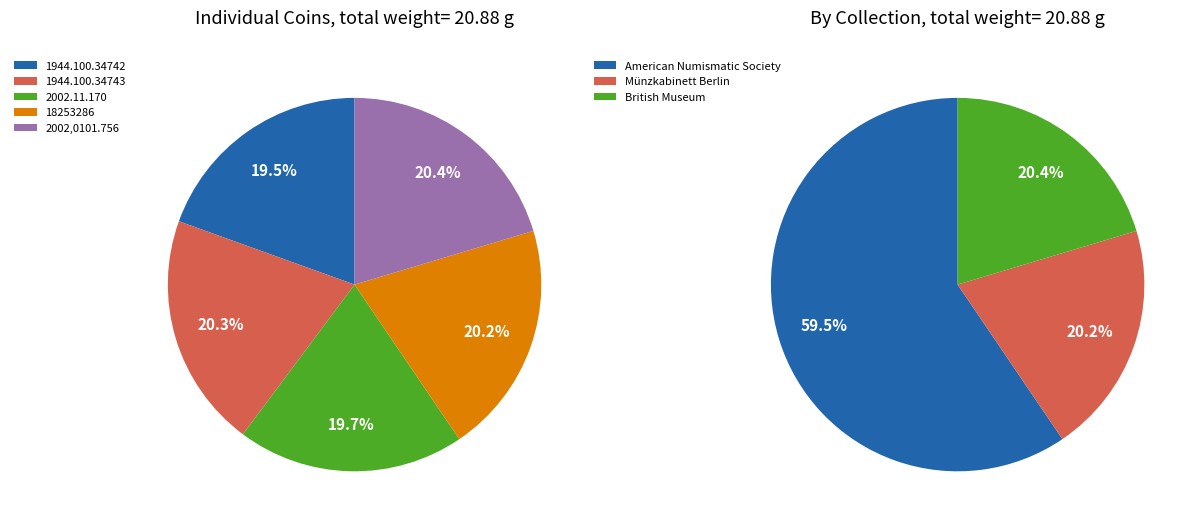

True or false: 2002,0101.756 accounts for 20% of the total.

True